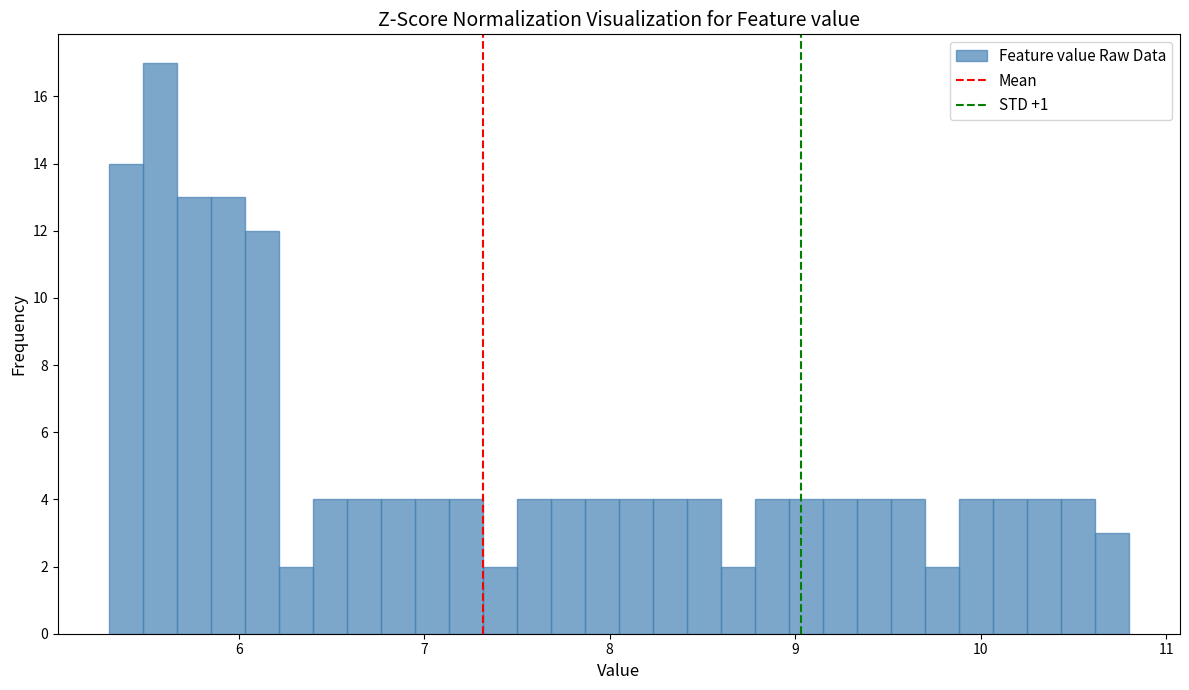

Read against the x-axis, roughly where is the centre of the tallest bar?

5.6